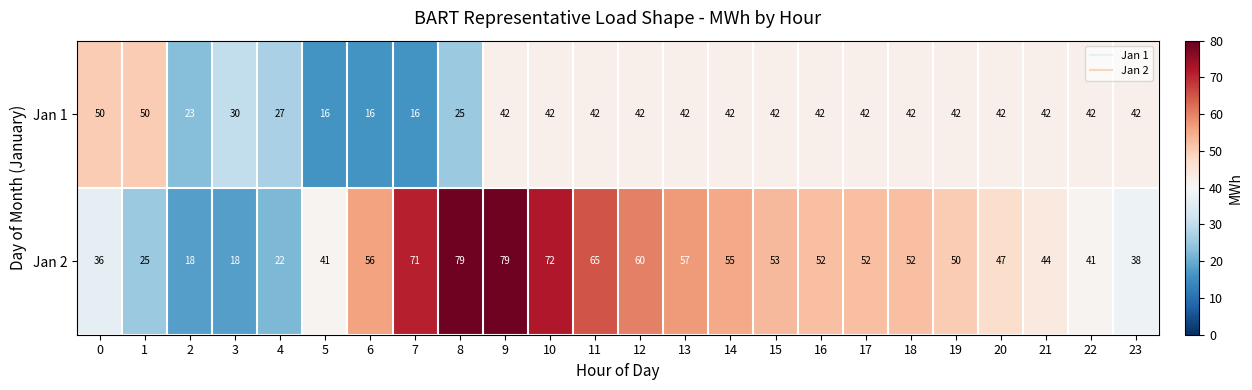

What value does the Jan 2 series have at 19, to the nearest 5?

50